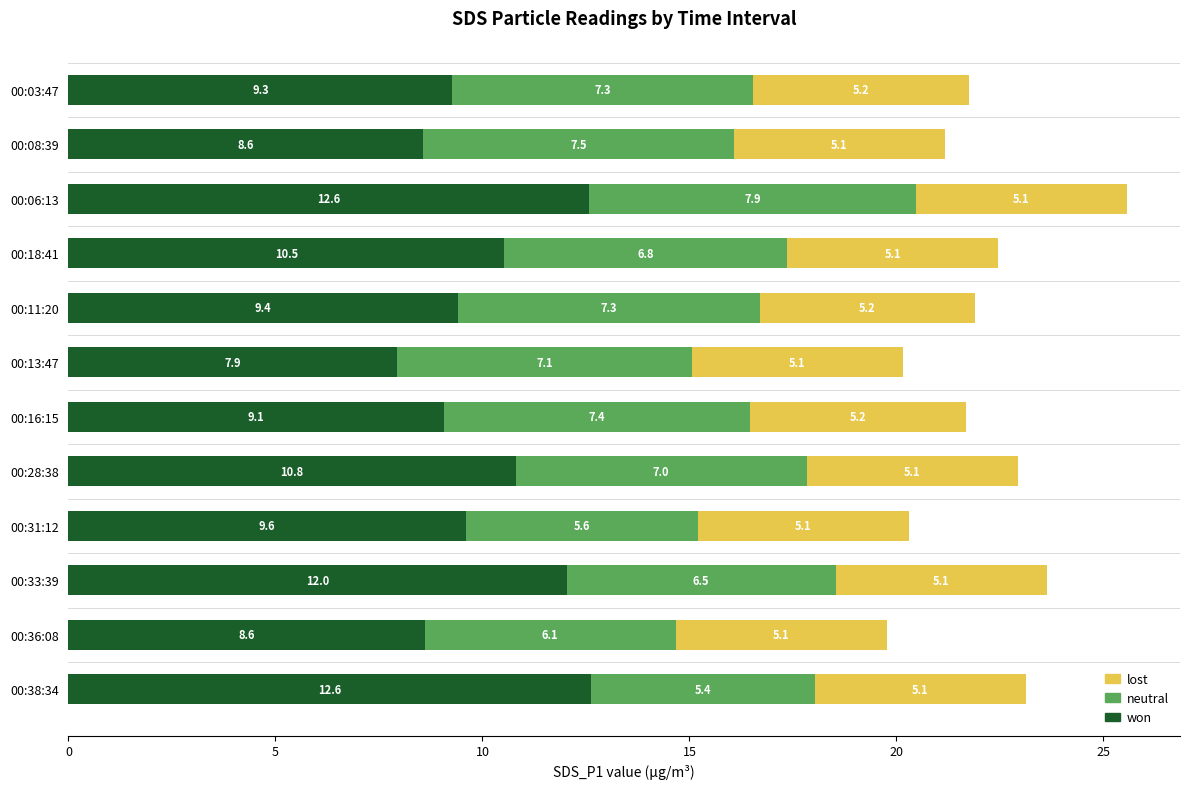

Is it true that won equals 10.8 at 00:28:38?

True